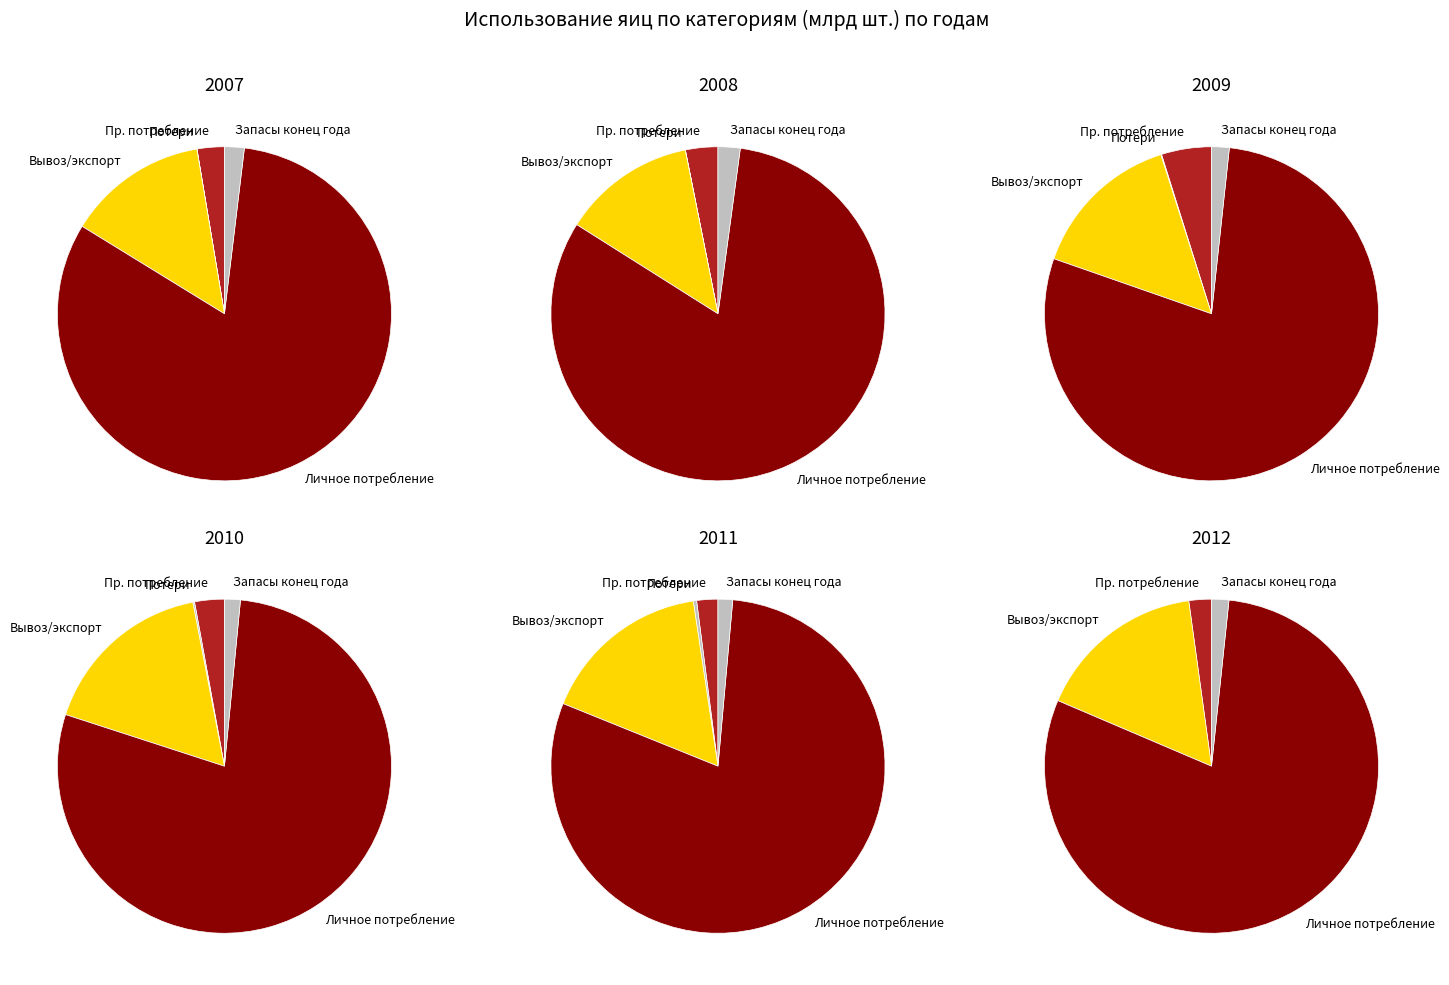

Count the number of slices in the pie.

5